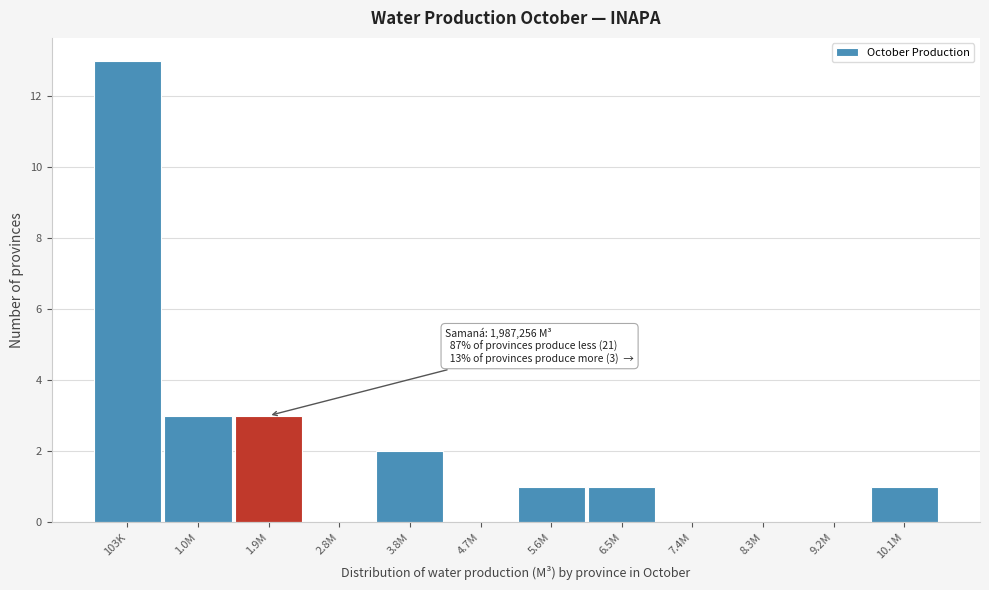

Reading left to right, what are all the values shown in this chart?

103K=13	1.0M=3	1.9M=3	2.8M=0	3.8M=2	4.7M=0	5.6M=1	6.5M=1	7.4M=0	8.3M=0	9.2M=0	10.1M=1